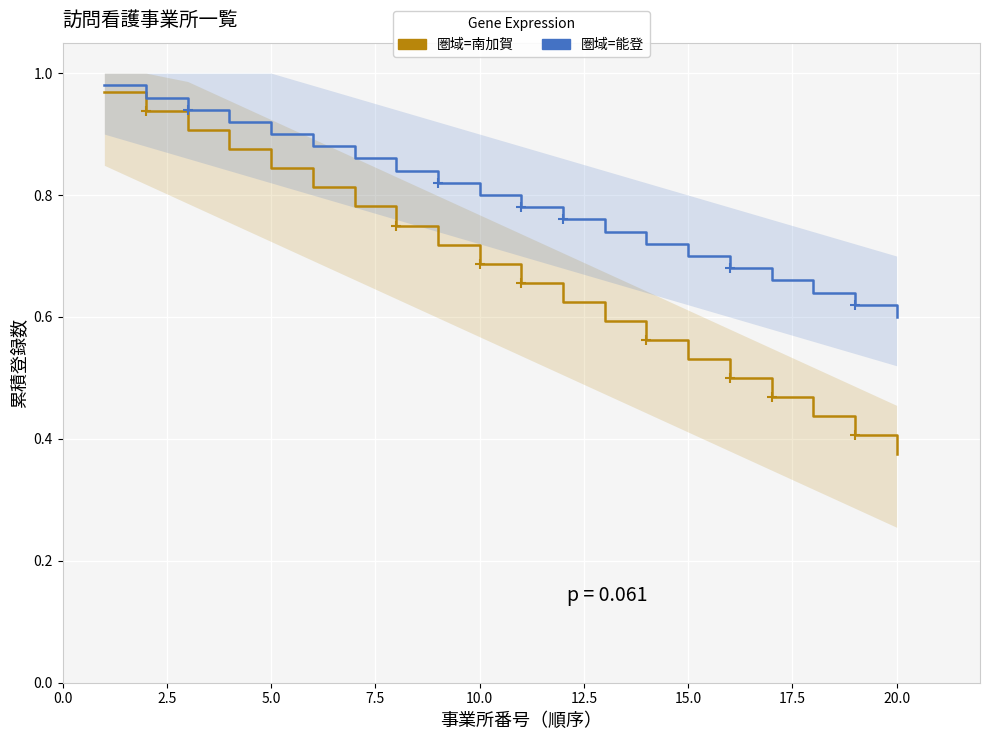

Which series has the largest total across all categories?

圏域=能登